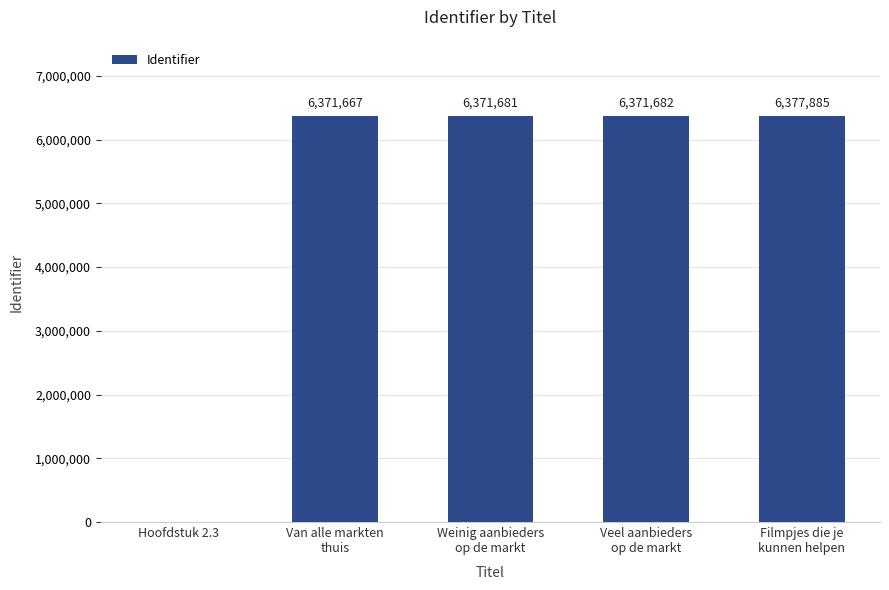

Where is the data nearest to the value 3188942?

Van alle markten
thuis